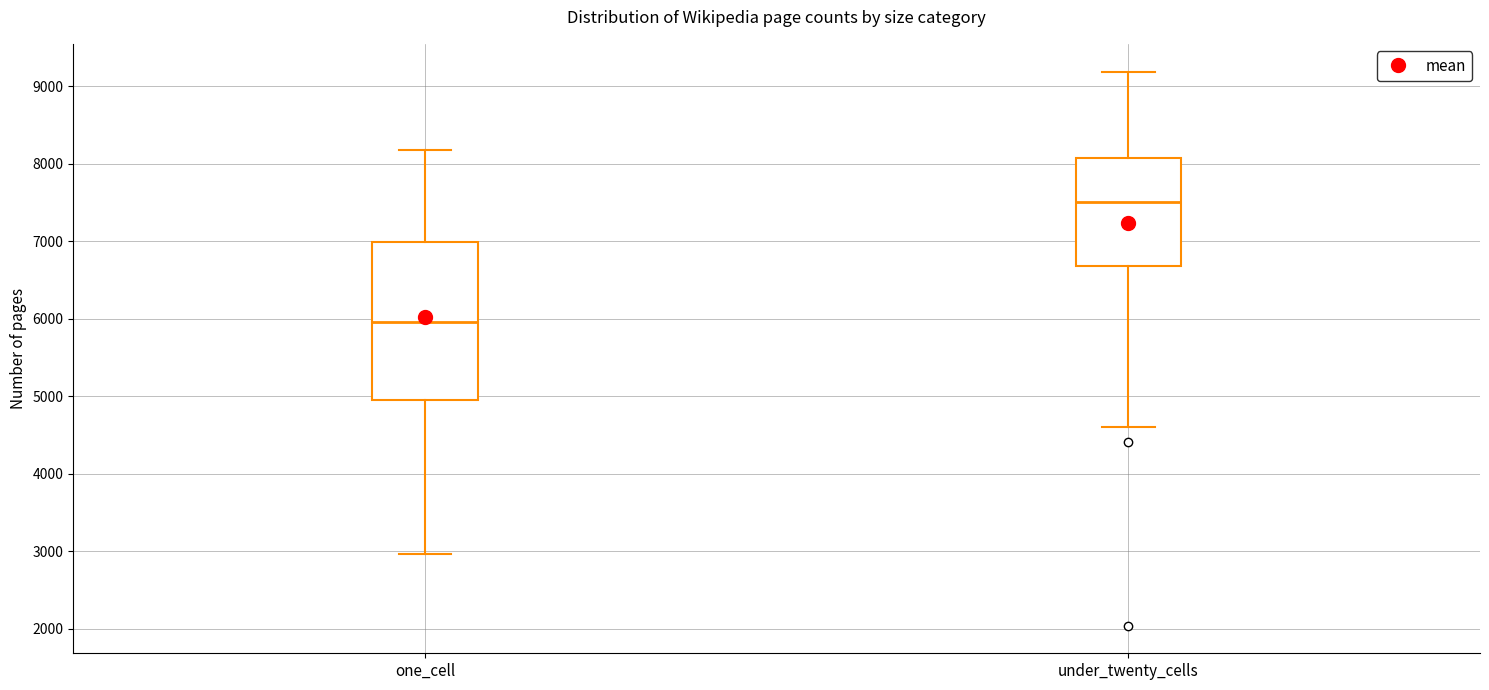

Reading left to right, read every box against the y-axis: the position of its median line, the range the box covers, and the ends of its whiskers. The values are not printed on the chart, so give them approximately, as read against the axis.

one_cell: median 6000, box 5000 to 7000, whiskers 3000 to 8200
under_twenty_cells: median 7500, box 6700 to 8100, whiskers 4600 to 9200